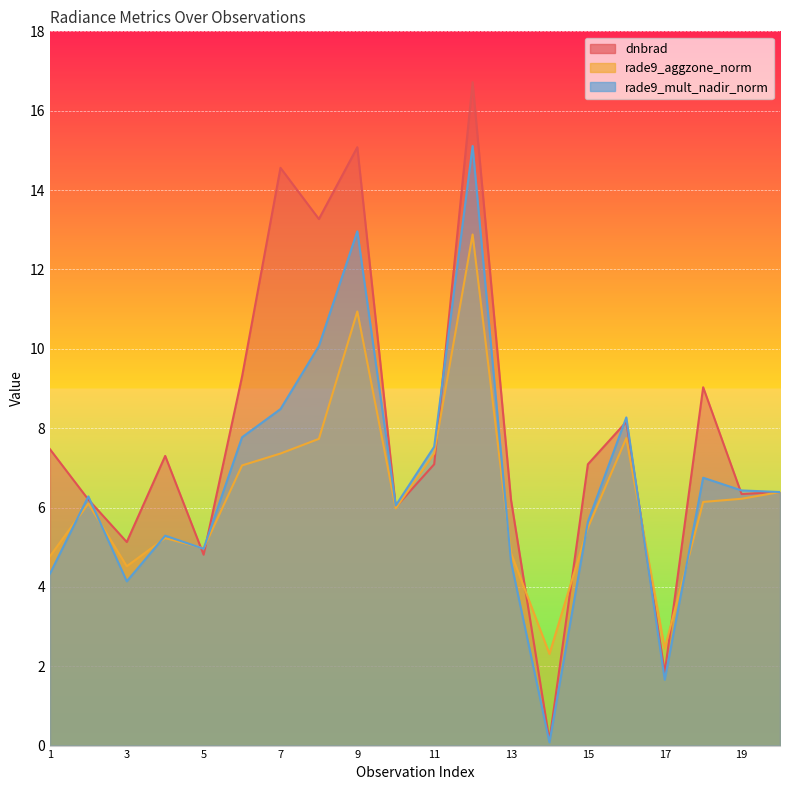

Reading left to right, extract all data points from this chart.

dnbrad: 7.5	6.2	5.1	7.3	4.8	9.3	14.6	13.3	15.1	6.0	7.1	16.7	6.2	0.1	7.1	8.2	1.8	9.0	6.3	6.4
rade9_aggzone_norm: 4.8	6.1	4.5	5.2	5.0	7.1	7.4	7.7	10.9	6.0	7.4	12.9	4.8	2.3	5.5	7.8	2.5	6.1	6.2	6.4
rade9_mult_nadir_norm: 4.3	6.3	4.1	5.3	5.0	7.8	8.5	10.1	13.0	6.0	7.5	15.1	4.6	0.1	5.6	8.3	1.7	6.8	6.4	6.4